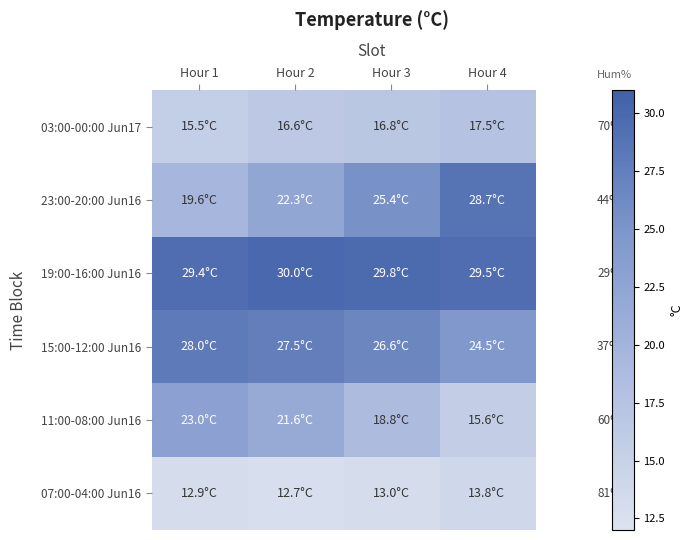

List the series in order of their peak value, lowest first.

07:00-04:00 Jun16, 03:00-00:00 Jun17, 11:00-08:00 Jun16, 15:00-12:00 Jun16, 23:00-20:00 Jun16, 19:00-16:00 Jun16